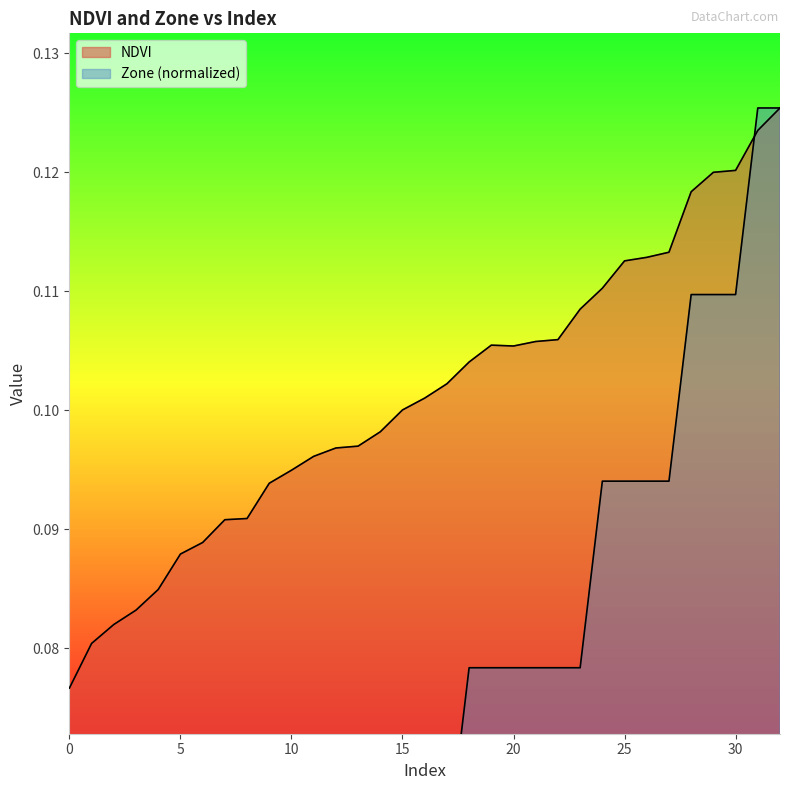

How many lines are shown in the chart?

2